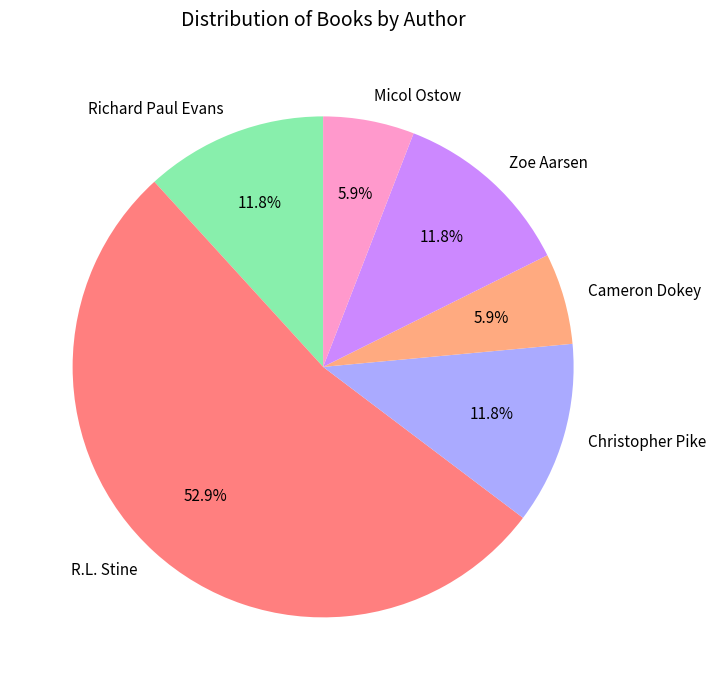

Does any single category account for the majority?

Yes